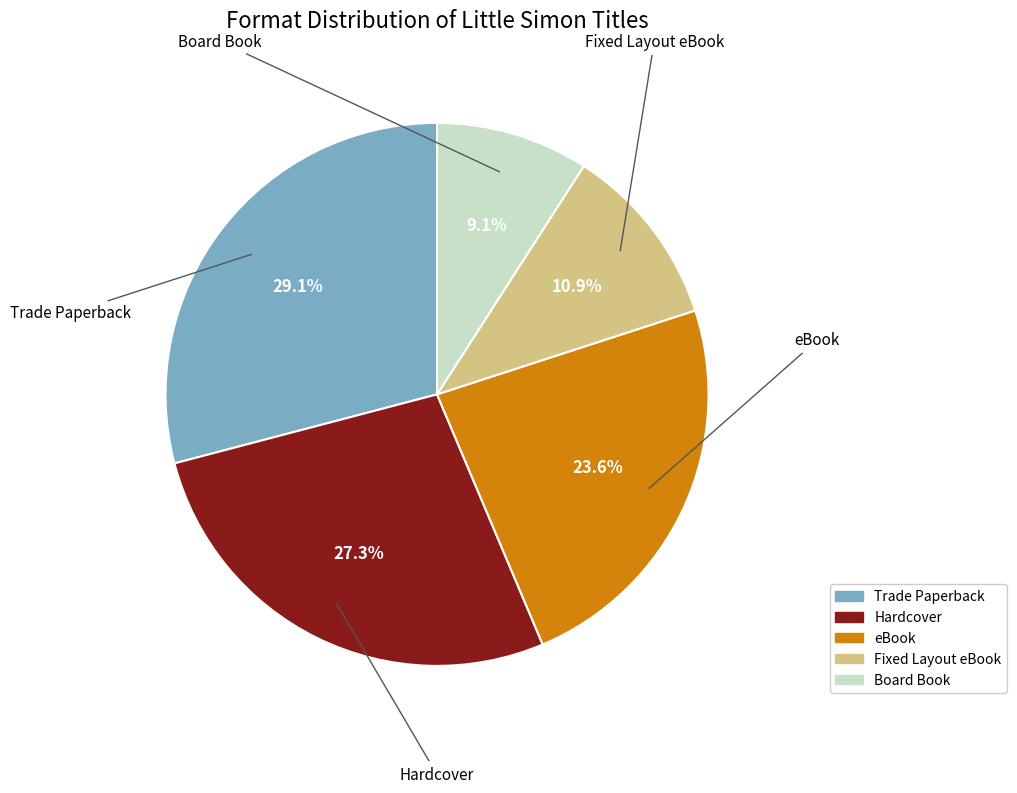

Is there a majority slice in this chart?

No